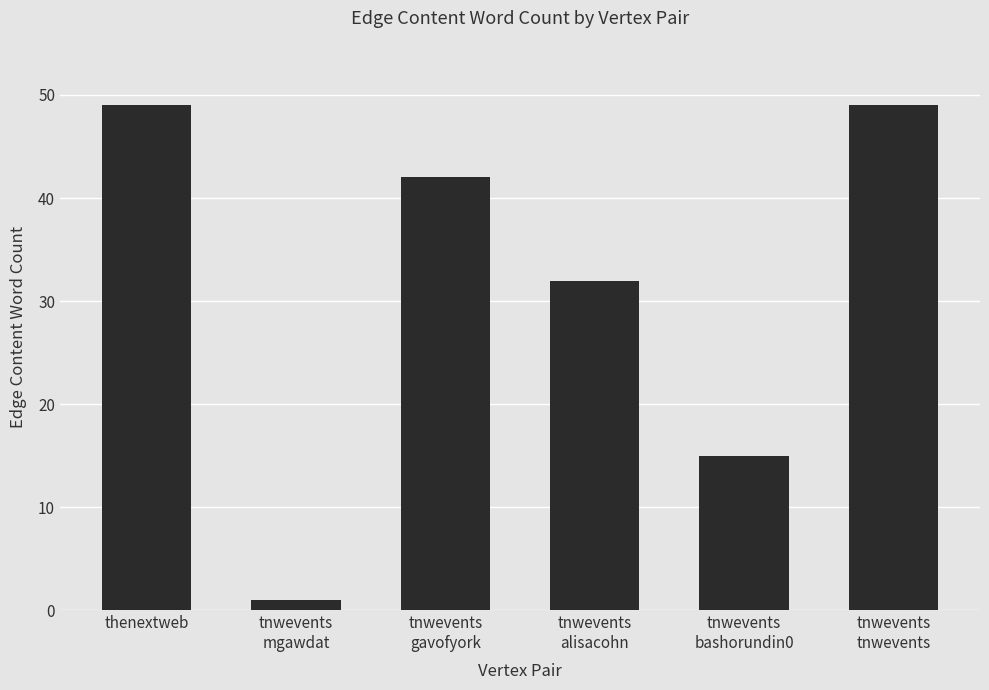

What value does the data have at tnwevents
bashorundin0, to the nearest 10?

20